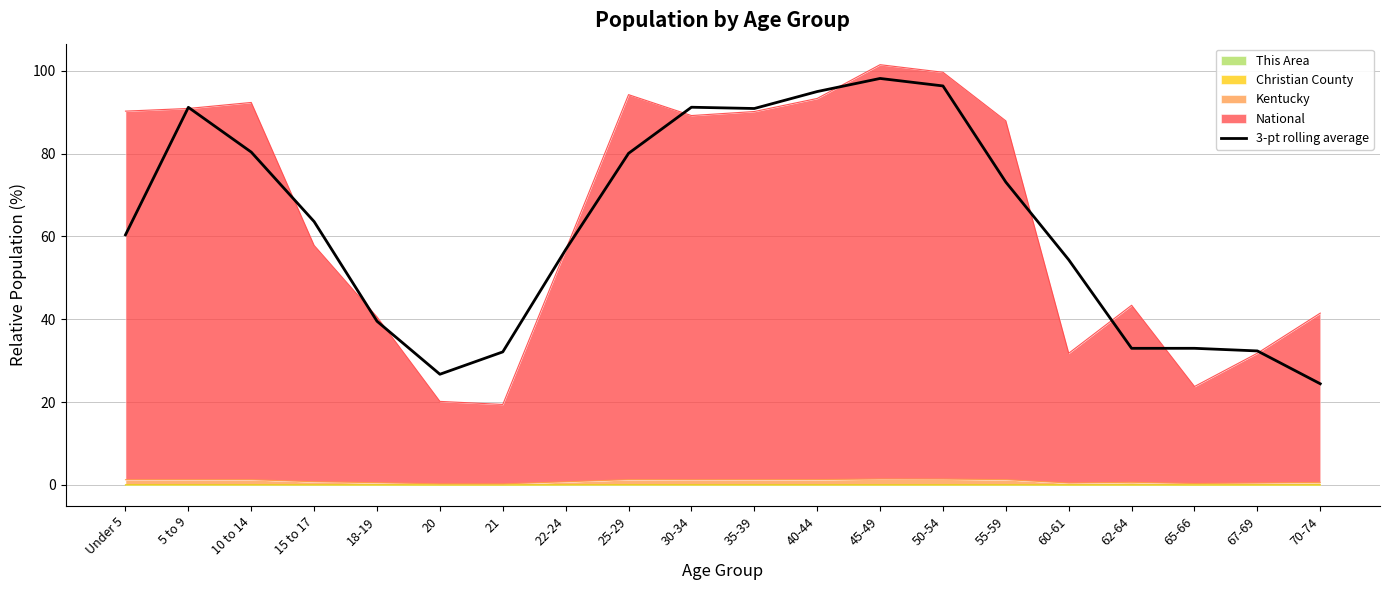

What is the average value?

62.6